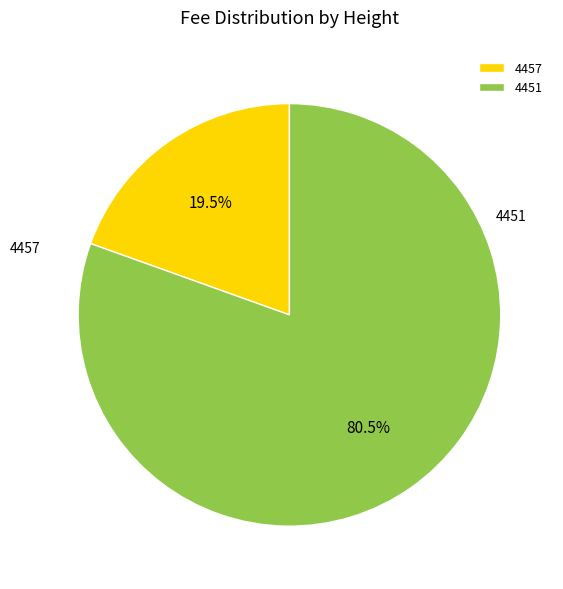

True or false: 4457 accounts for 11% of the total.

False